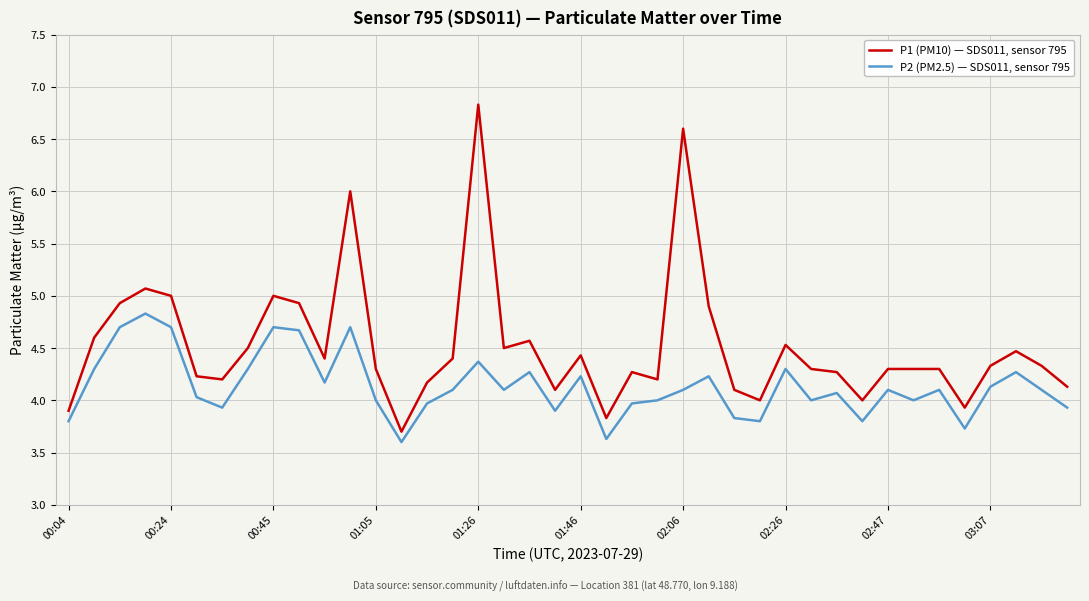

Which series has the largest total across all categories?

P1 (PM10) — SDS011, sensor 795